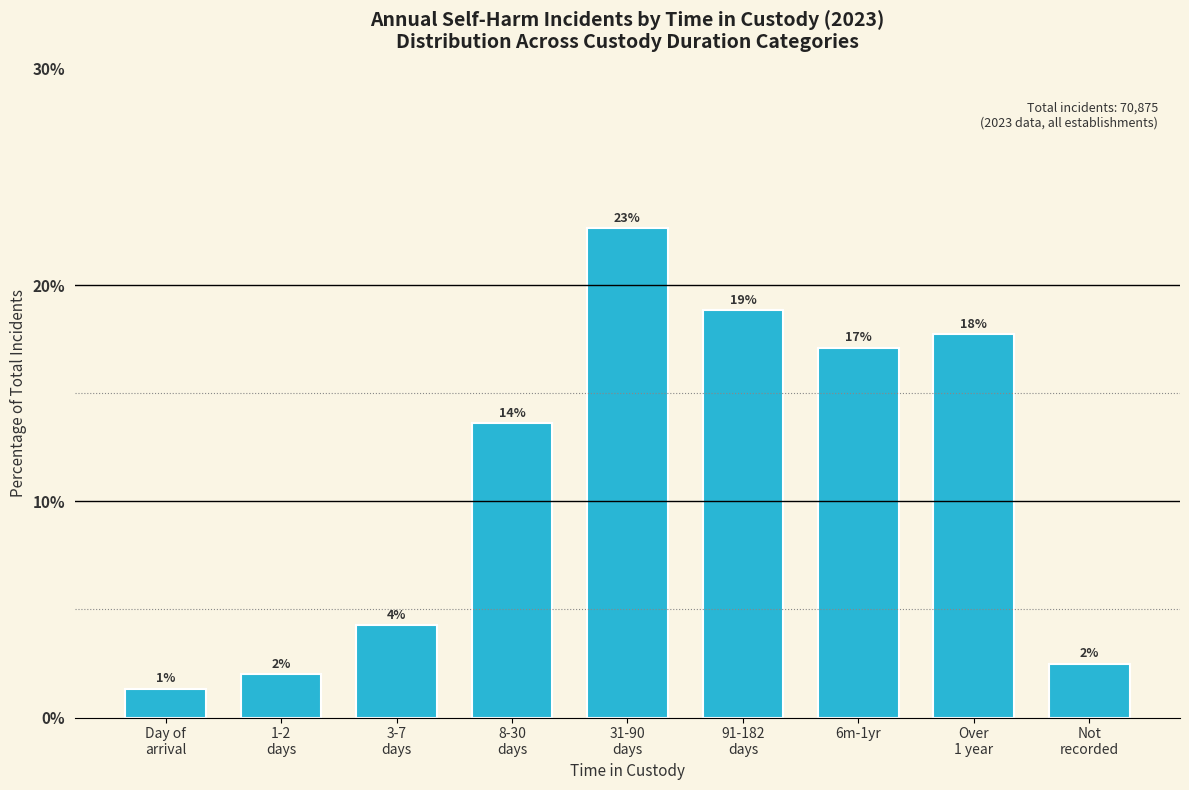

Does the chart contain any negative values?

No